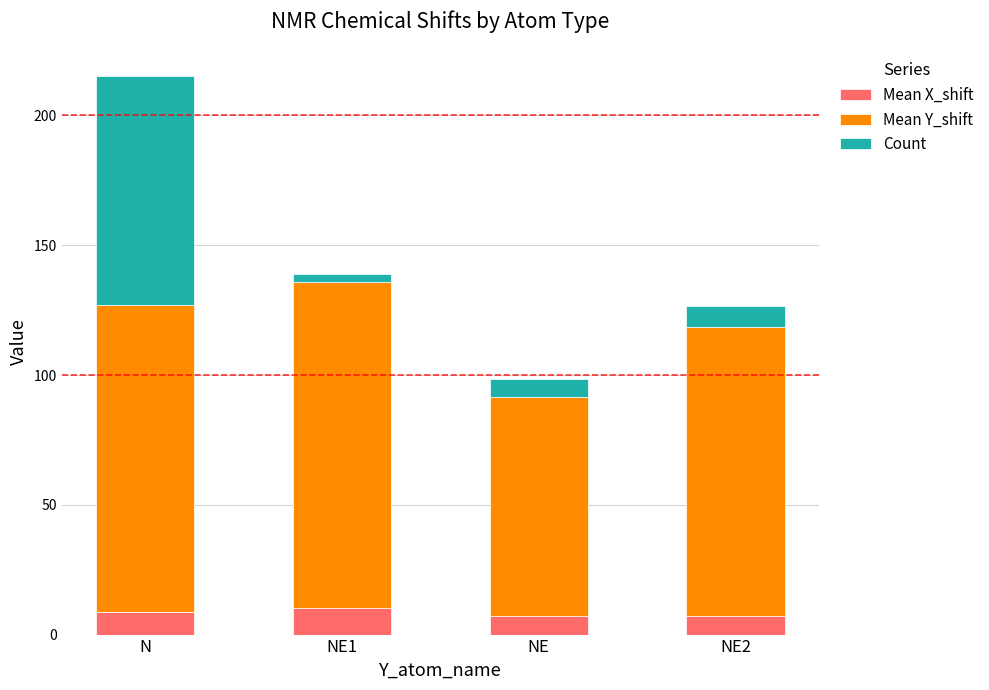

Is it true that Mean X_shift equals 8.6 at N?

True